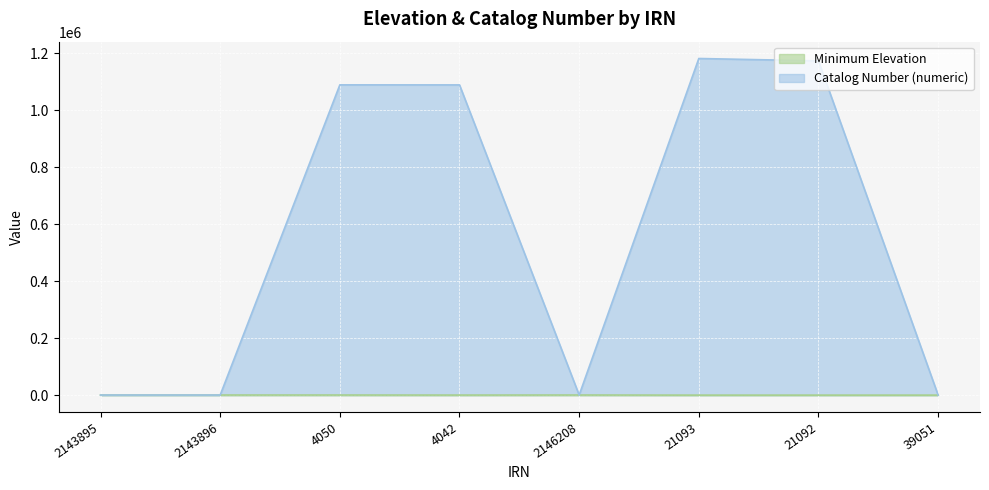

Does the chart display data point markers on the line(s)?

No